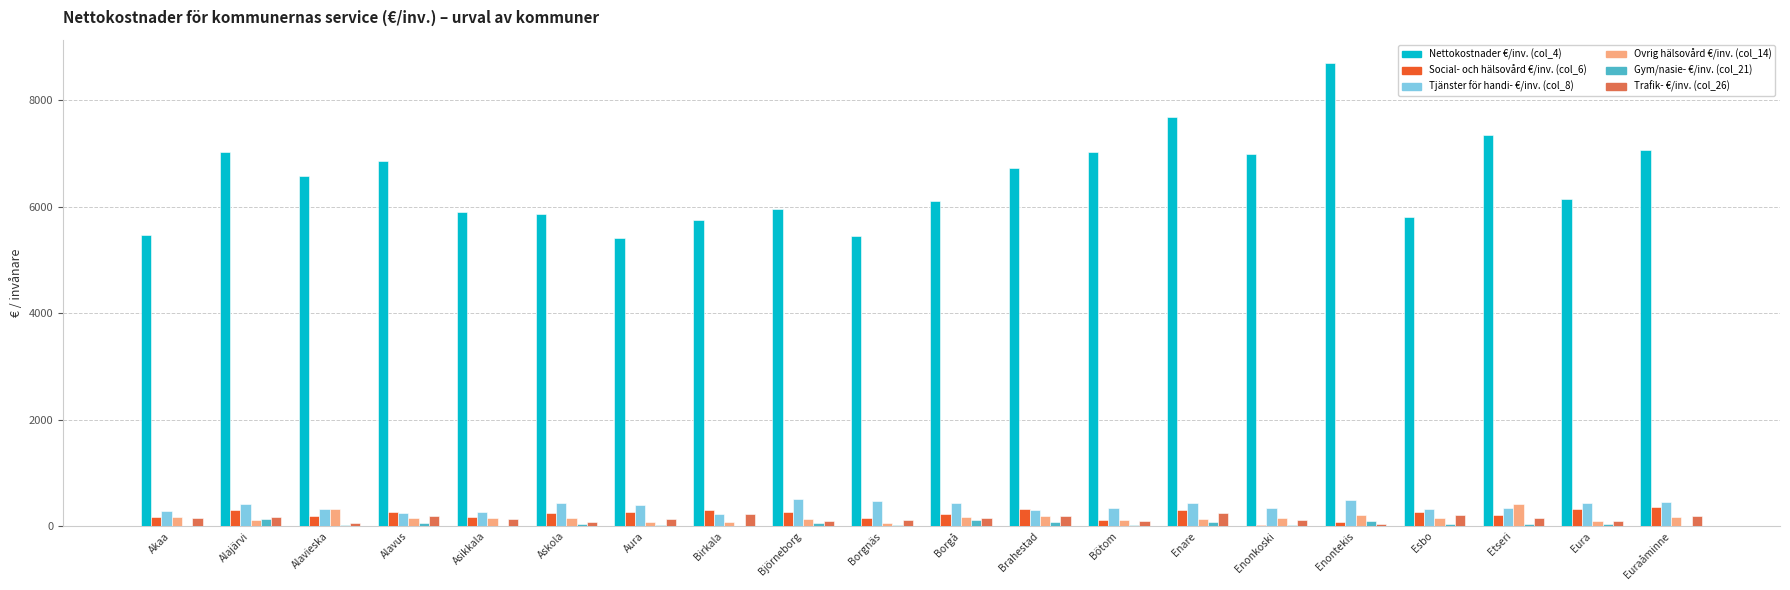

What is the sum of all Nettokostnader €/inv. (col_4) values?

129959.8